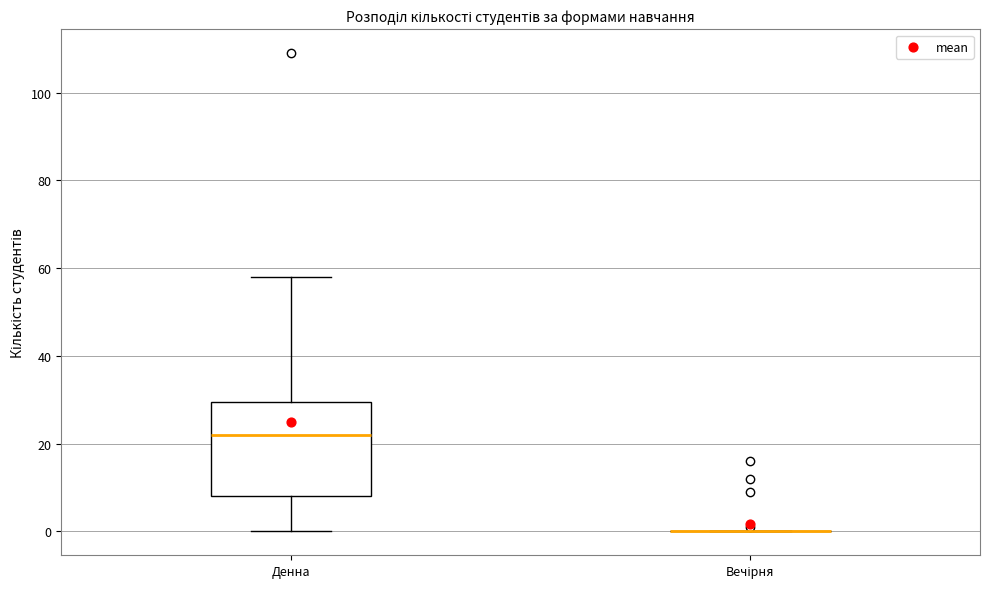

Reading left to right, read every box against the y-axis: the position of its median line, the range the box covers, and the ends of its whiskers. The values are not printed on the chart, so give them approximately, as read against the axis.

Денна: median 22, box 8 to 30, whiskers 0 to 58
Вечірня: box collapsed to a line at 0, whiskers 0 to 0